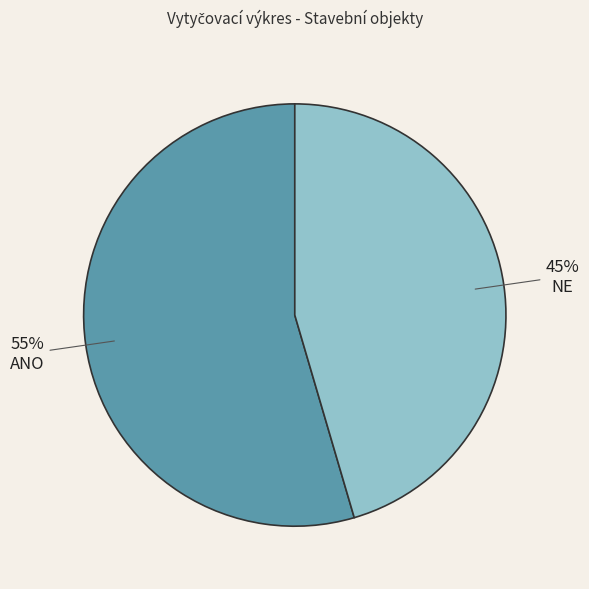

True or false: ANO accounts for 62% of the total.

False